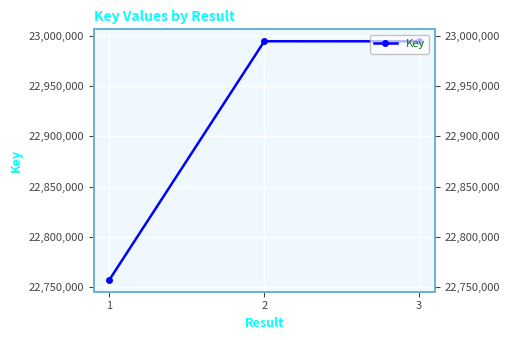

Reading right to left, transcribe all the data shown in this chart.

22994379	22994446	22757498